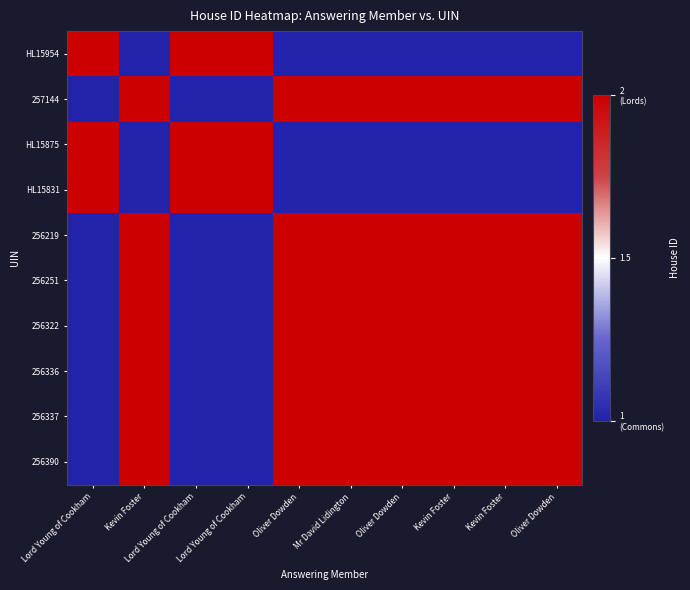

Which series has the widest spread of values?

HL15954